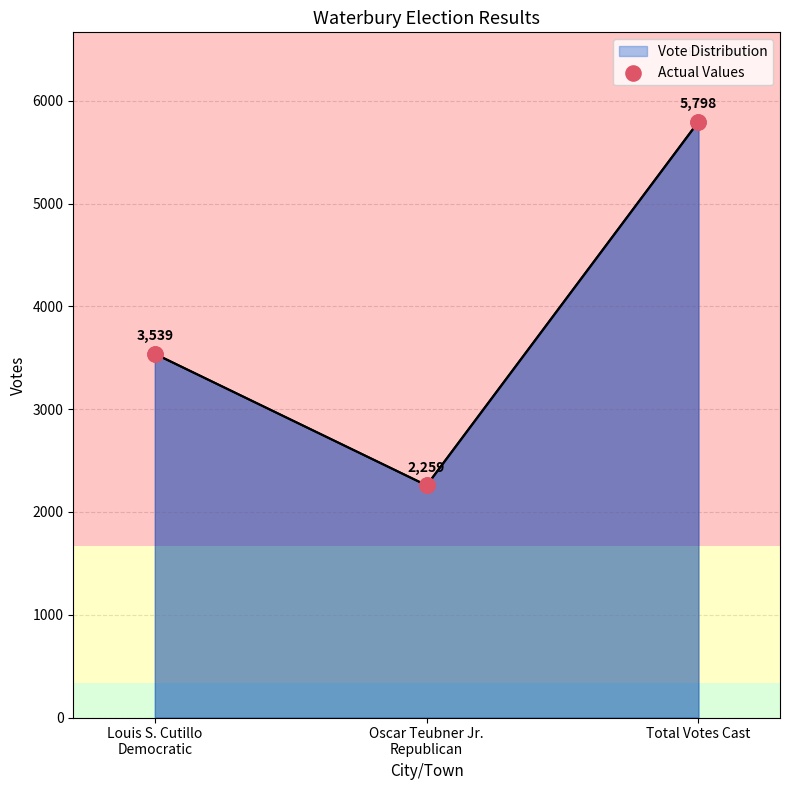

What is the change in value from Louis S. Cutillo
Democratic to Total Votes Cast?

+2259